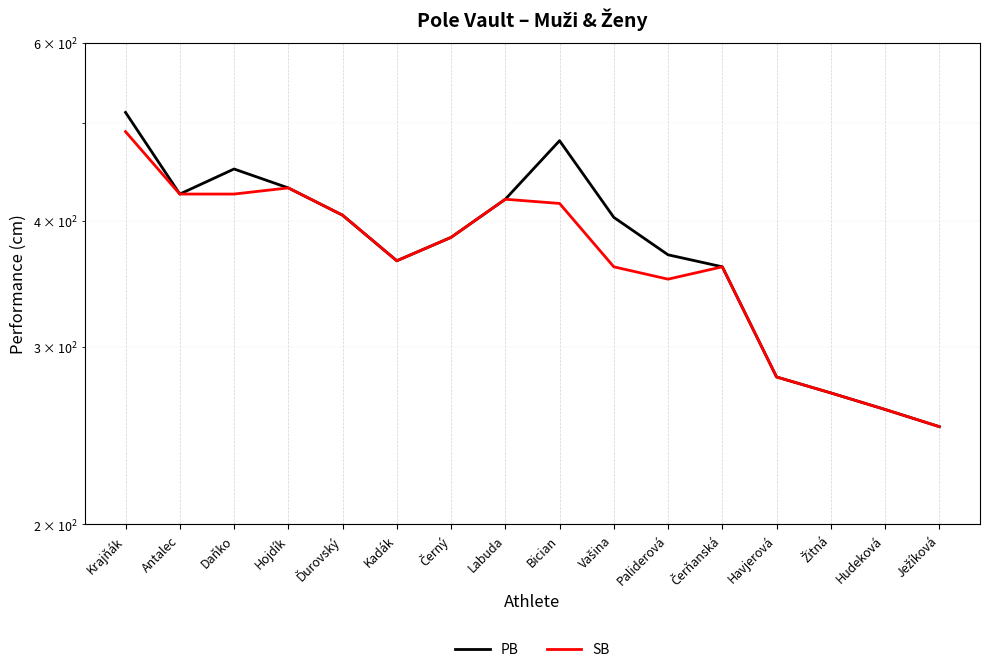

Which label corresponds to the smallest value in the chart?

Ježíková